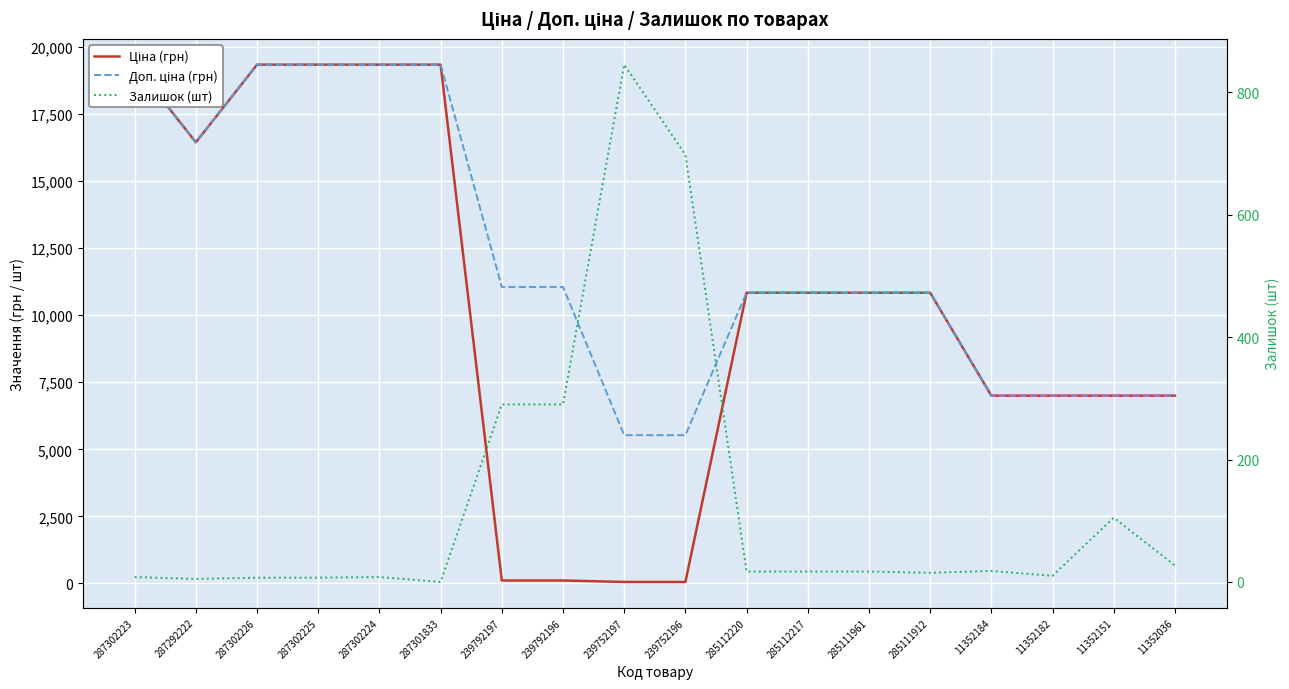

Is this an area chart (filled region under the line)?

No